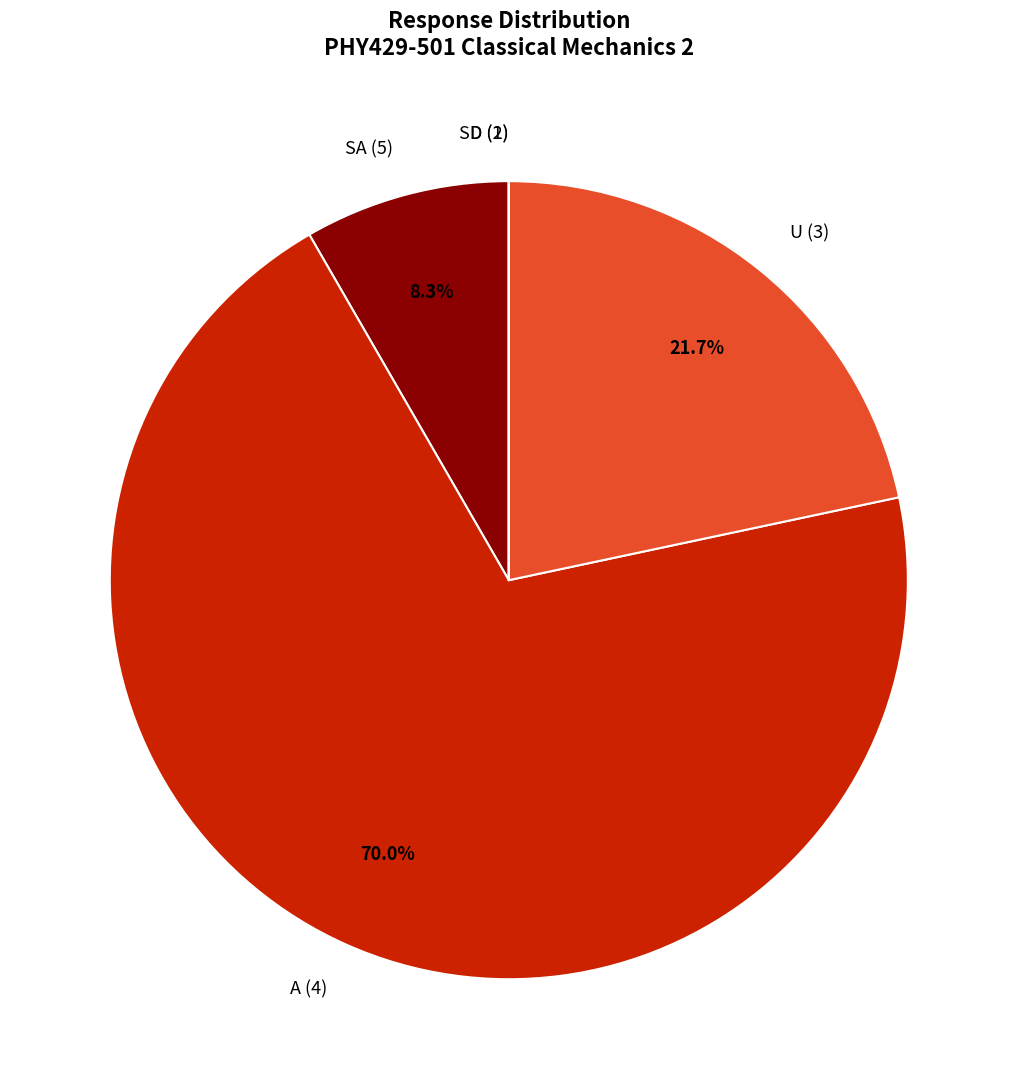

What is the largest slice in the pie chart?

A (4)